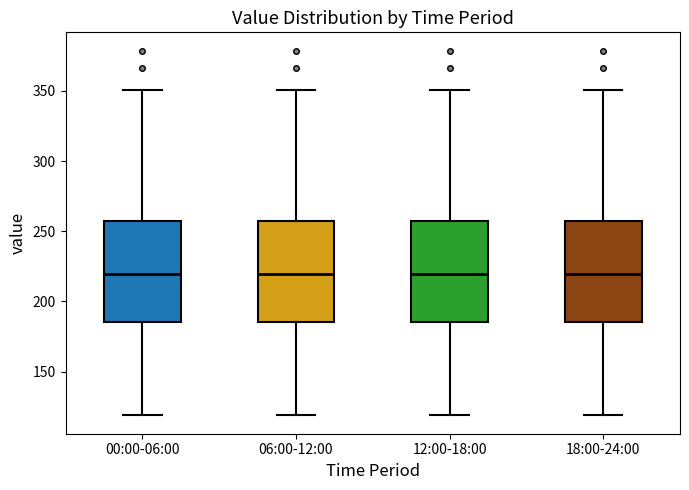

Reading left to right, read every box against the y-axis: the position of its median line, the range the box covers, and the ends of its whiskers. The values are not printed on the chart, so give them approximately, as read against the axis.

00:00-06:00: median 220, box 185 to 255, whiskers 120 to 350
06:00-12:00: median 220, box 185 to 255, whiskers 120 to 350
12:00-18:00: median 220, box 185 to 255, whiskers 120 to 350
18:00-24:00: median 220, box 185 to 255, whiskers 120 to 350